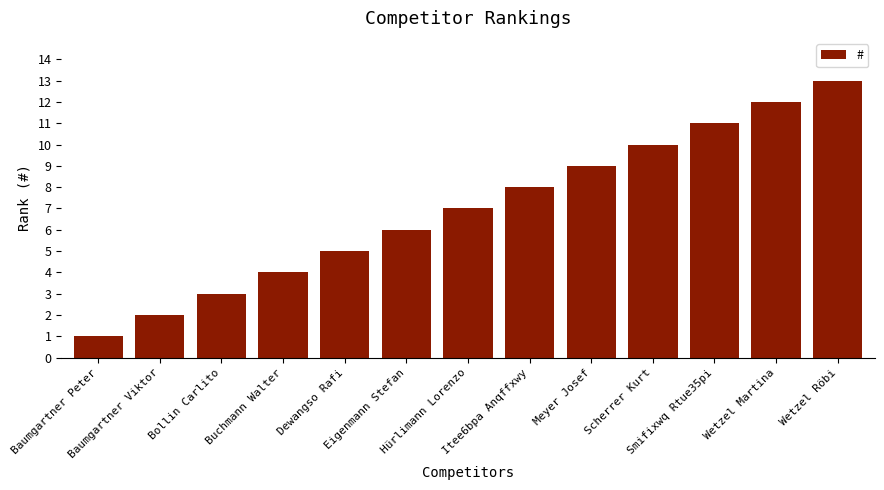

How many bars are there in total?

13